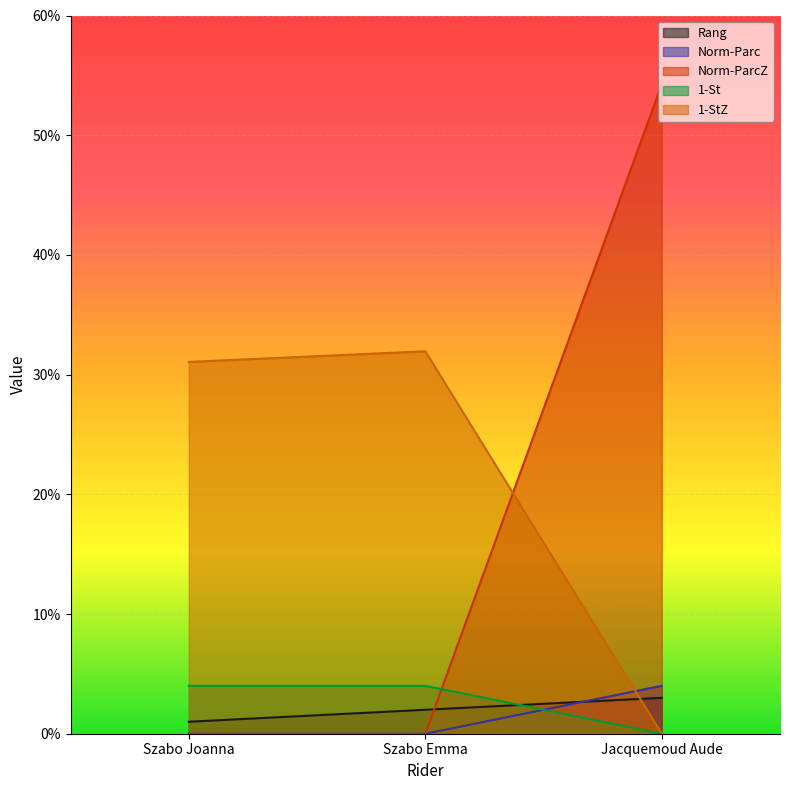

How many values in 1-St are above zero?

2